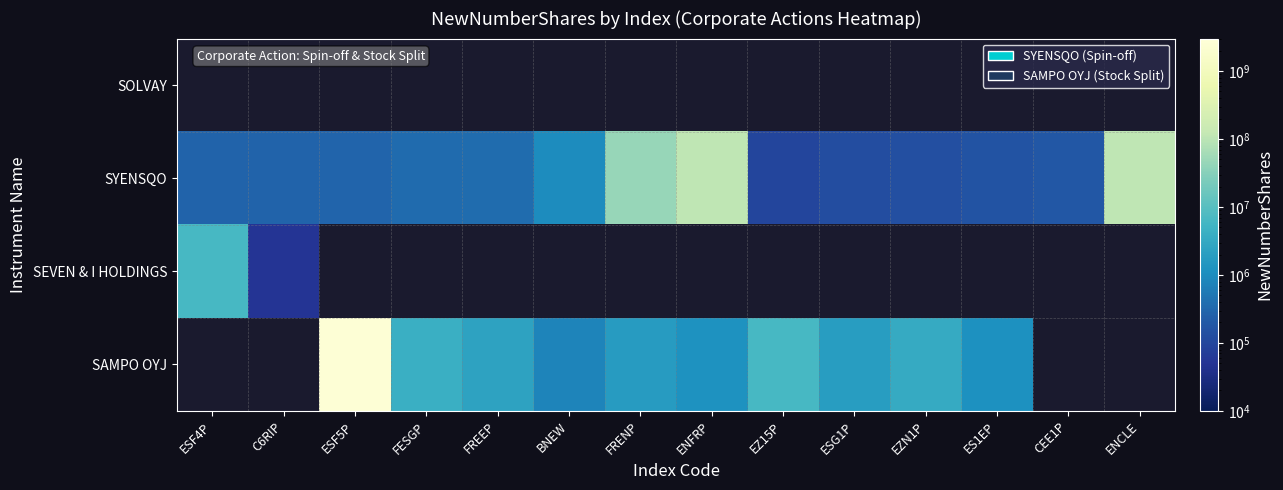

How many data points does each series have?

14